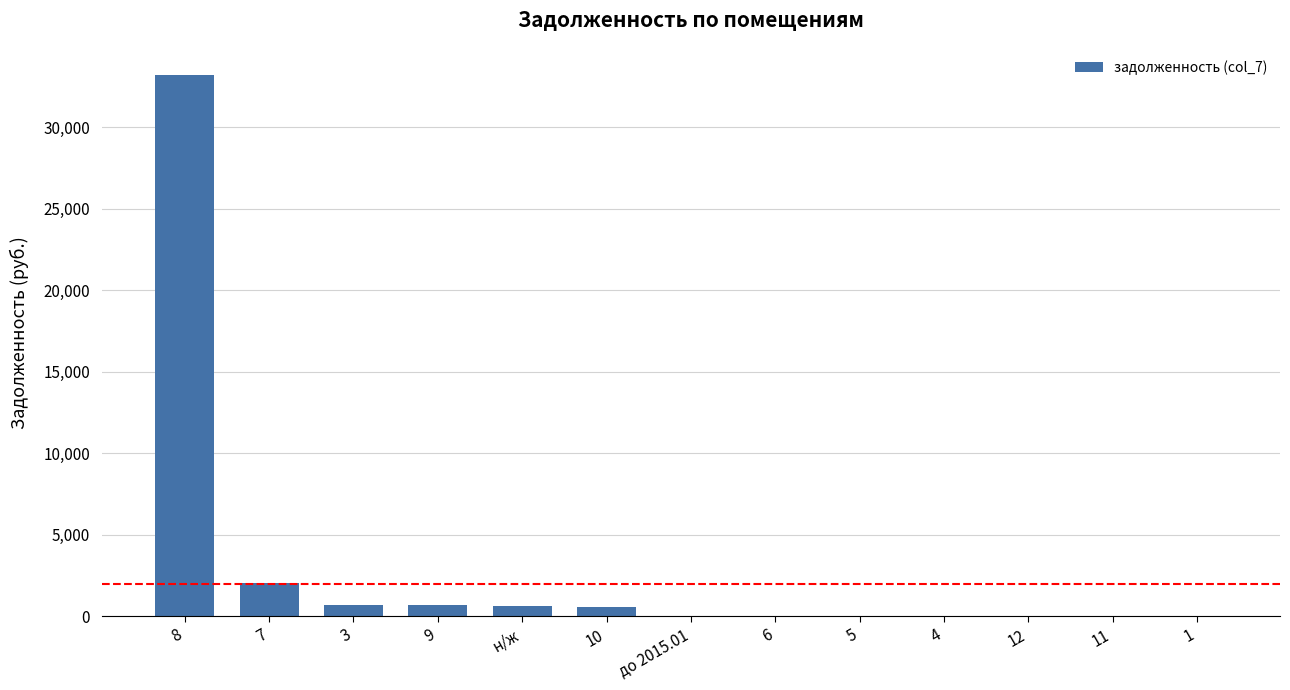

Are the bars grouped side by side (vs. stacked)?

No